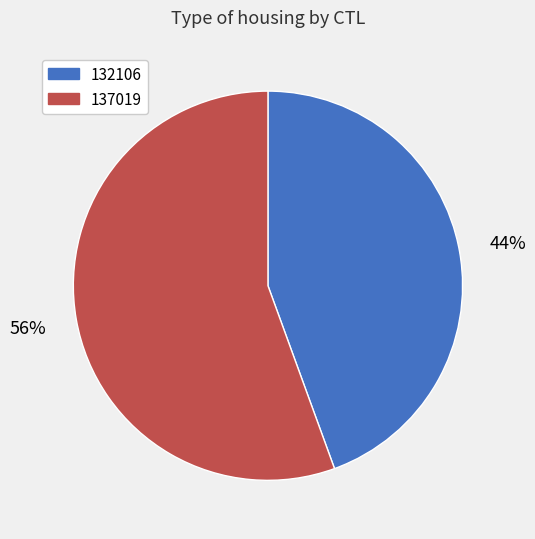

To the nearest percent, what portion does 137019 represent?

56%